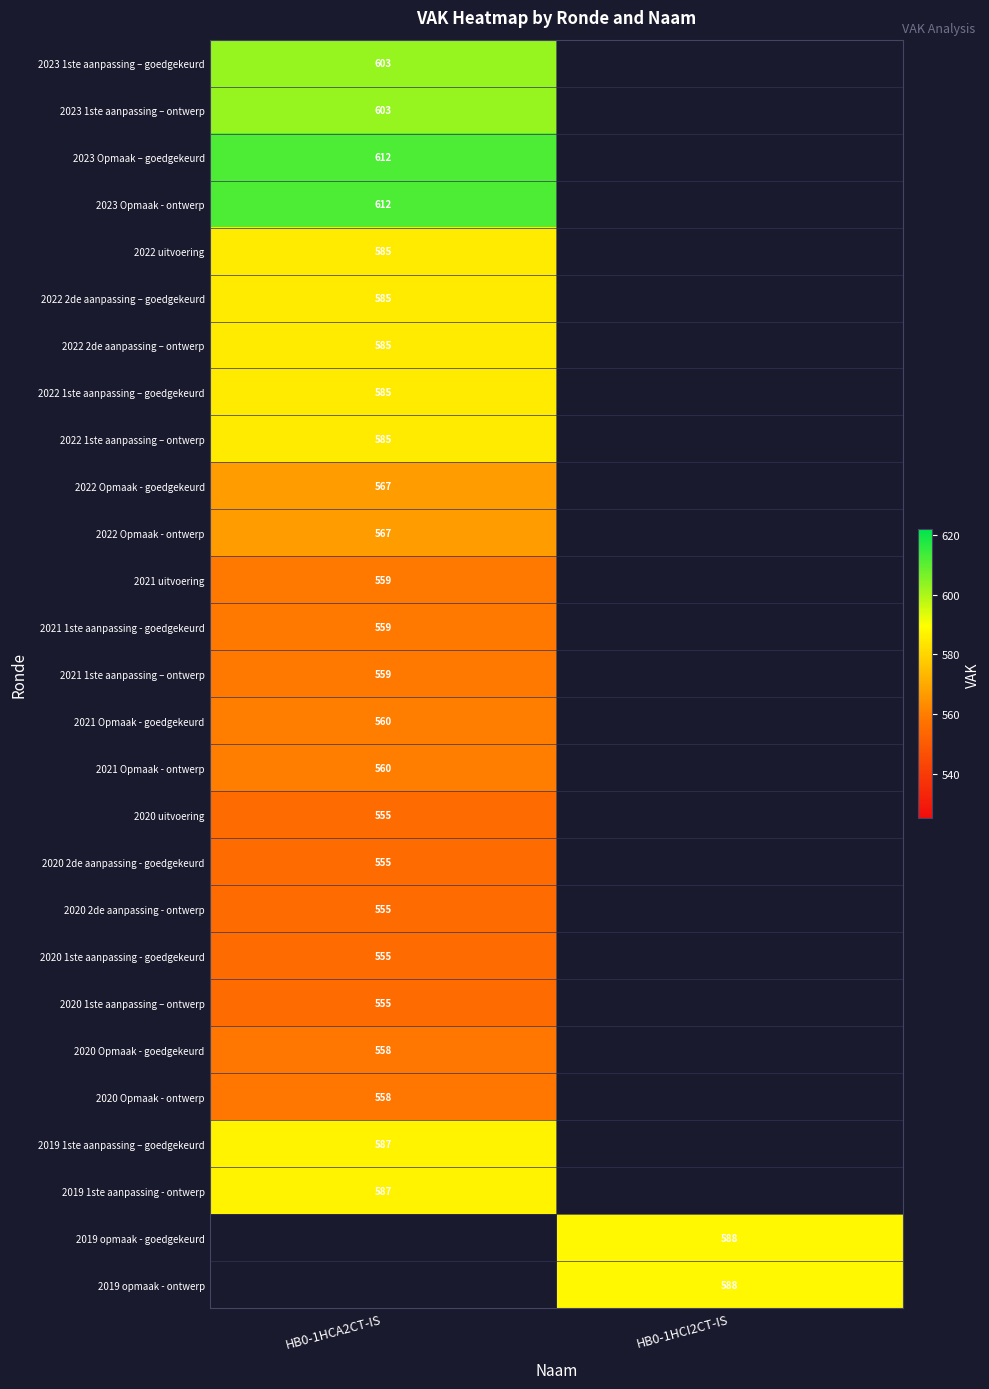

Is the value of 2020 Opmaak - goedgekeurd at HB0-1HCA2CT-IS greater than the value of 2021 1ste aanpassing – ontwerp at HB0-1HCA2CT-IS?

No